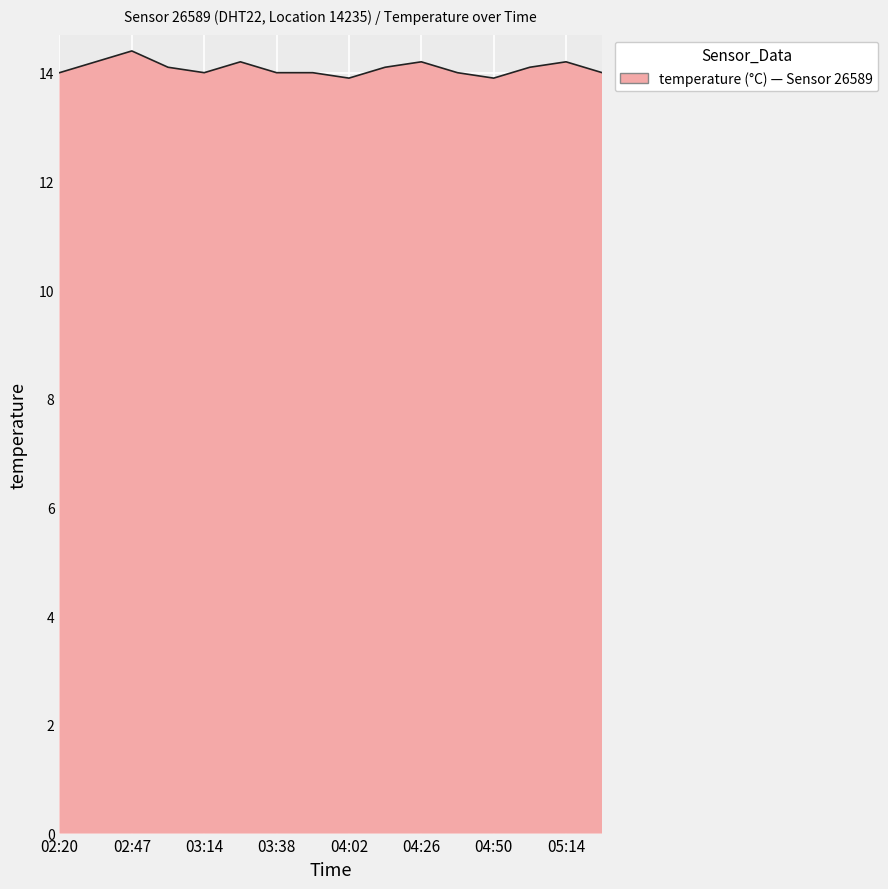

What is the greatest value displayed?

14.4